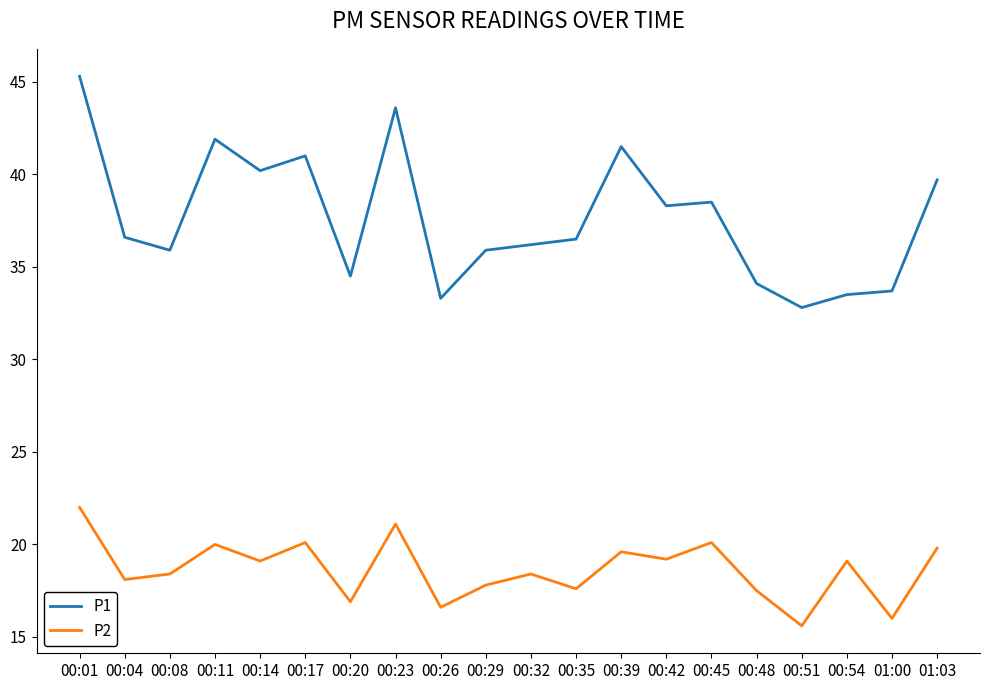

Is it true that P2 equals 32.6 at 00:42?

False